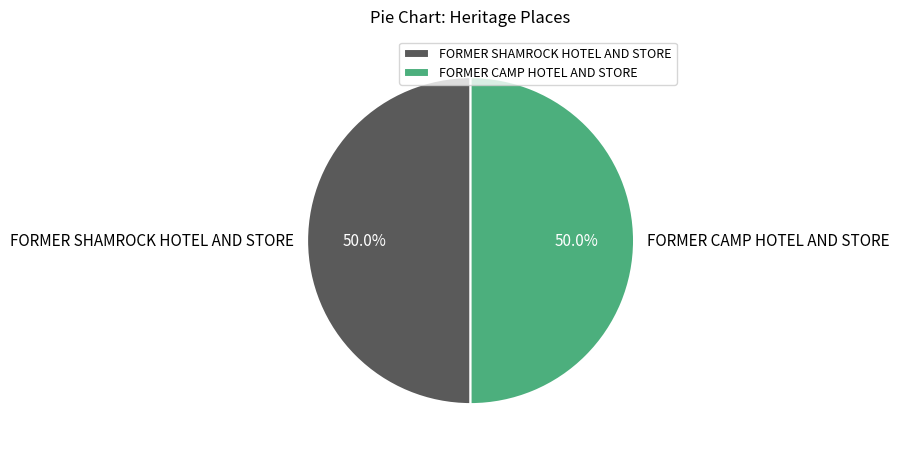

Approximately how many times larger is the value at FORMER CAMP HOTEL AND STORE compared to FORMER SHAMROCK HOTEL AND STORE?

1.0